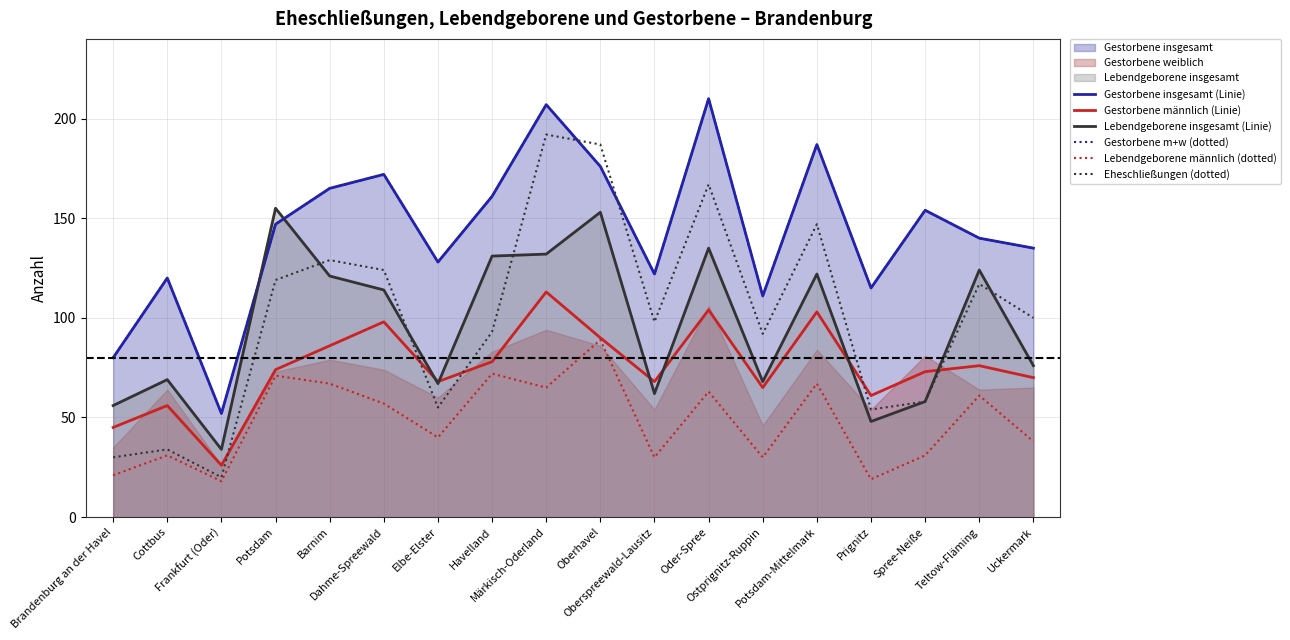

At which label is Lebendgeborene insgesamt (Linie) closest to 94?

Uckermark